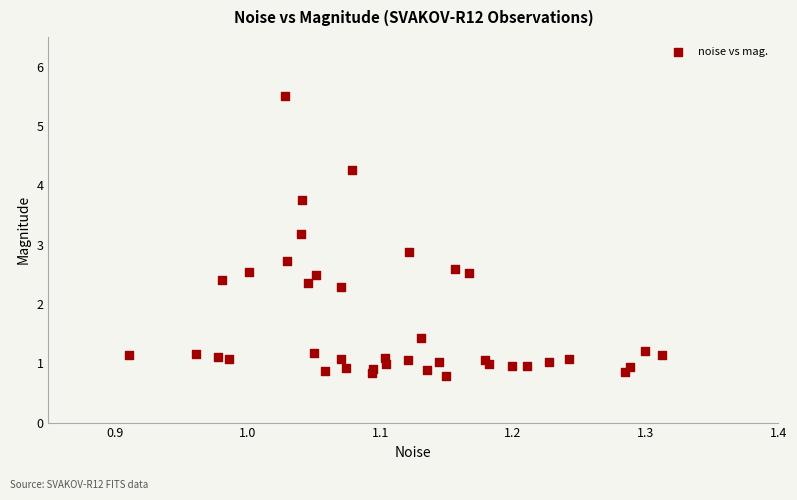

What is the range of X values (max minus min)?

0.4